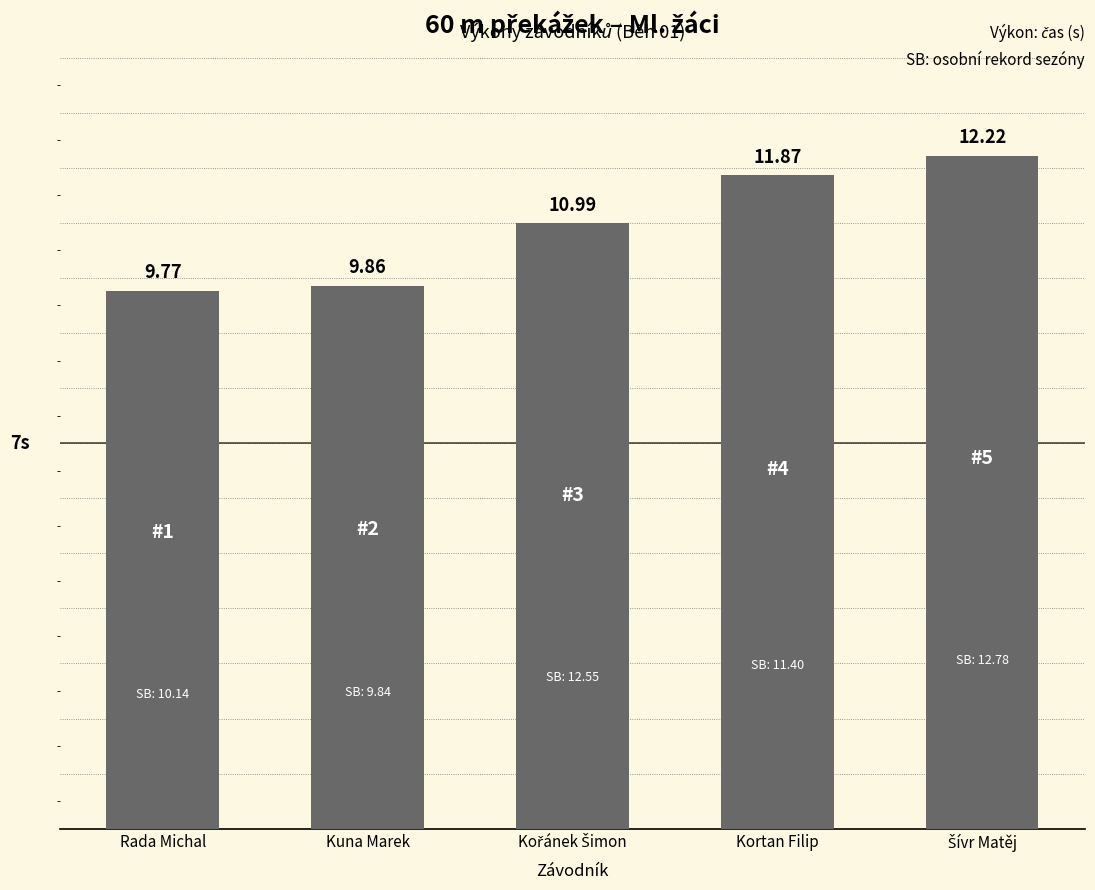

What is the label of the 2nd bar from the left?

Kuna Marek